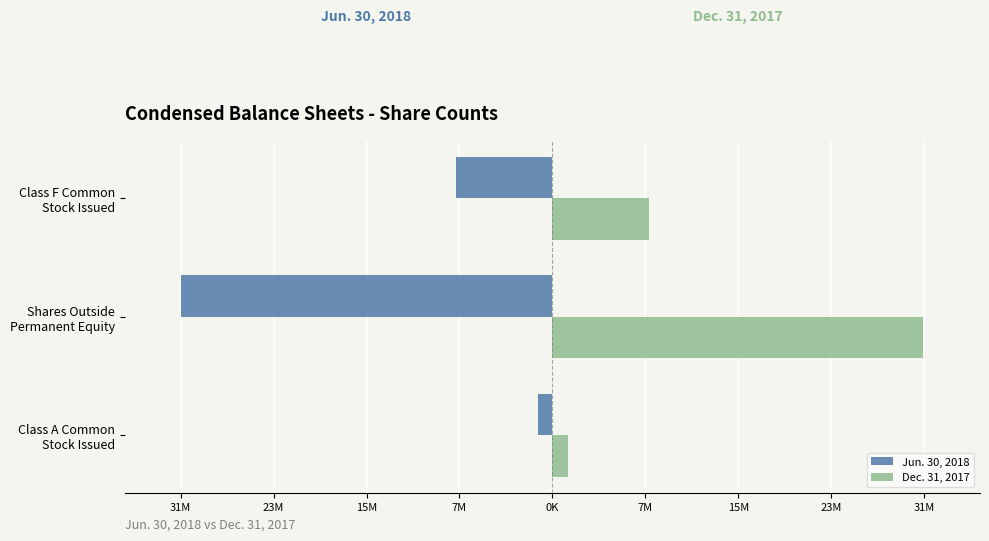

What are all the series names shown in the legend?

Jun. 30, 2018, Dec. 31, 2017